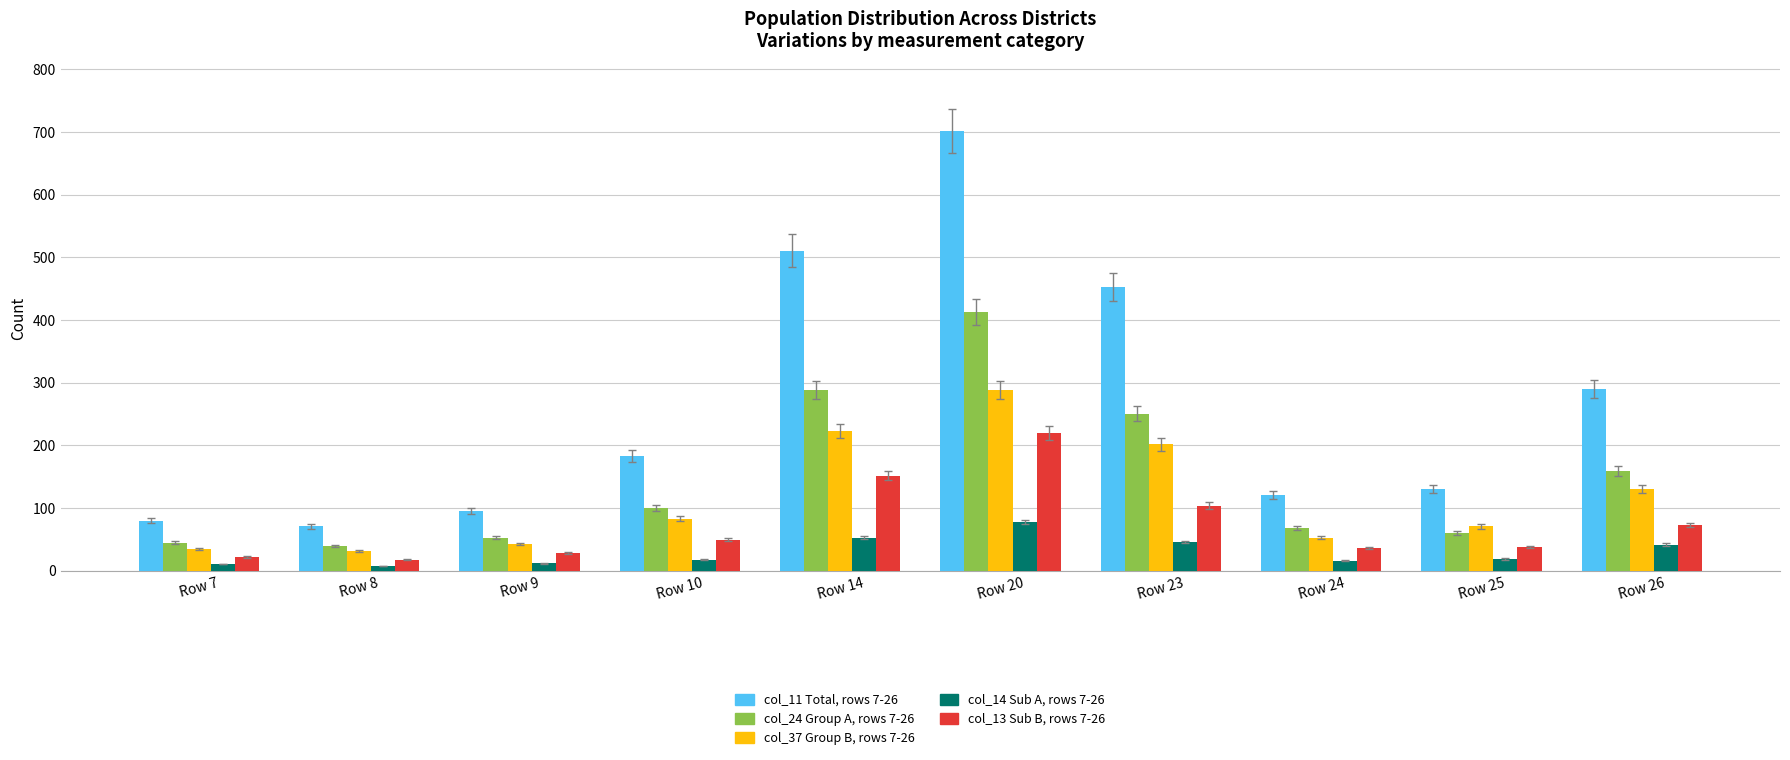

At which category is the sum across all series the highest?

Row 20